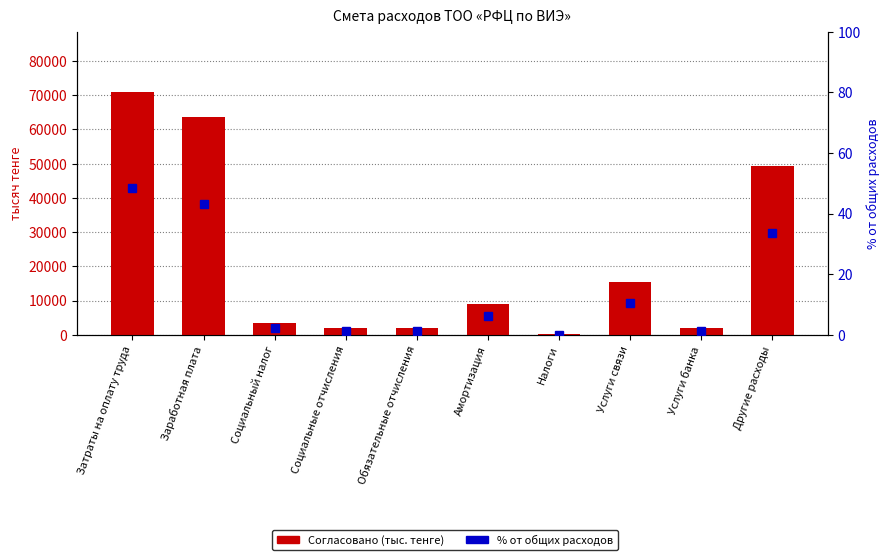

Are the bars grouped side by side (vs. stacked)?

Yes